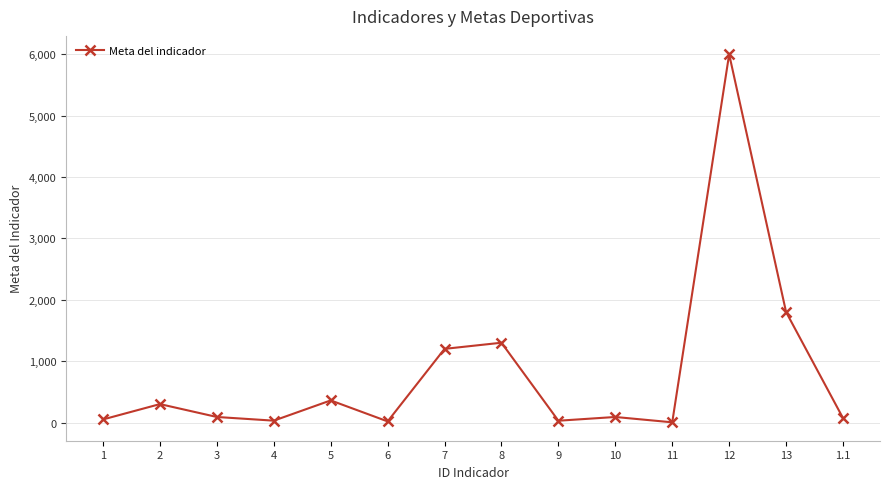

What is the ratio of the value at 5 to the value at 1?

7.2